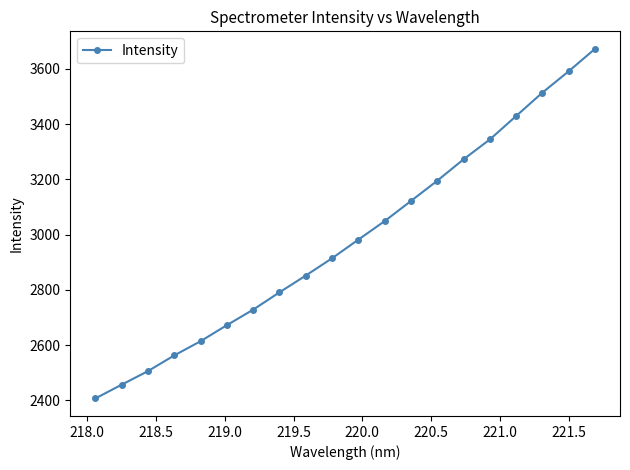

What is the value of the 9th point from the left?

2851.6